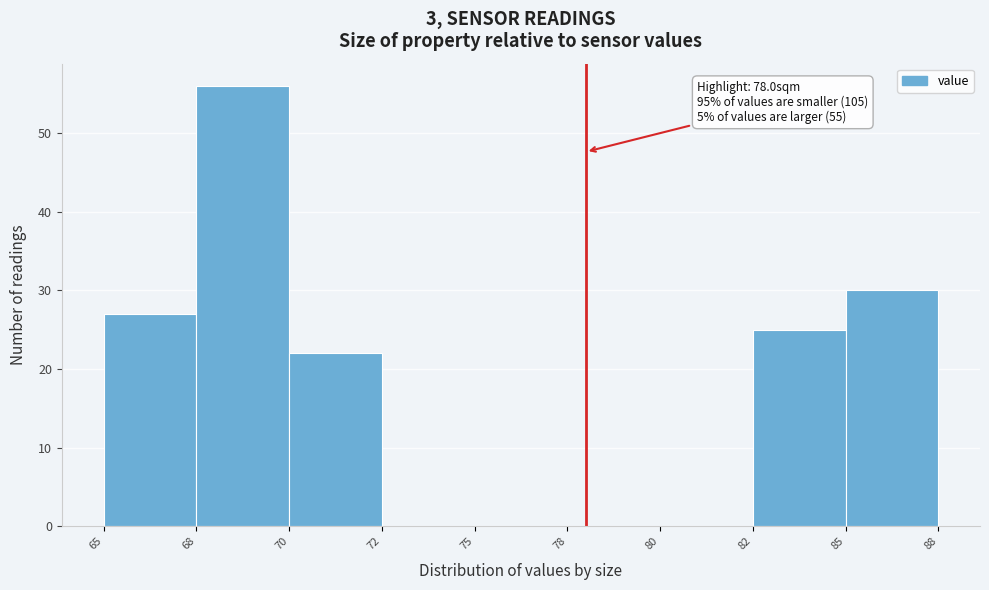

Reading left to right, extract all data points from this chart.

65=27	68=56	70=22	72=0	75=0	78=0	80=0	82=25	85=30